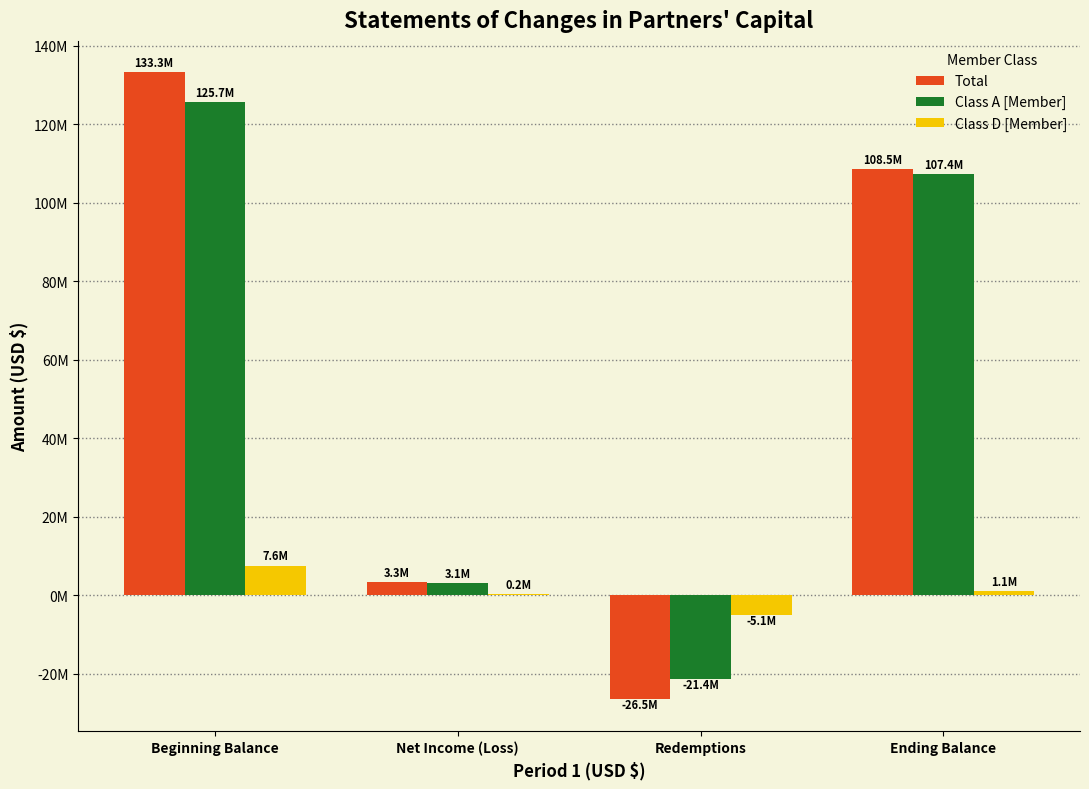

Where is Class D [Member] nearest to the value 1213865?

Ending Balance